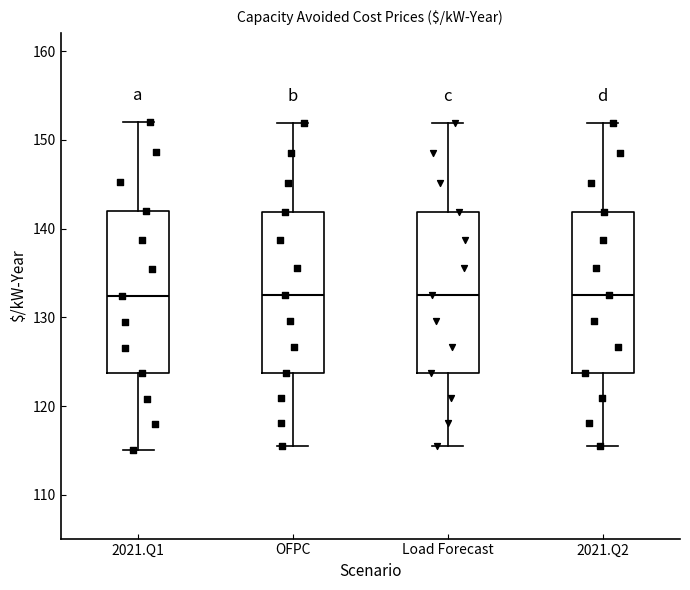

Reading left to right, read every box against the y-axis: the position of its median line, the range the box covers, and the ends of its whiskers. The values are not printed on the chart, so give them approximately, as read against the axis.

2021.Q1: median 132, box 124 to 142, whiskers 115 to 152
OFPC: median 133, box 124 to 142, whiskers 115 to 152
Load Forecast: median 133, box 124 to 142, whiskers 115 to 152
2021.Q2: median 133, box 124 to 142, whiskers 115 to 152